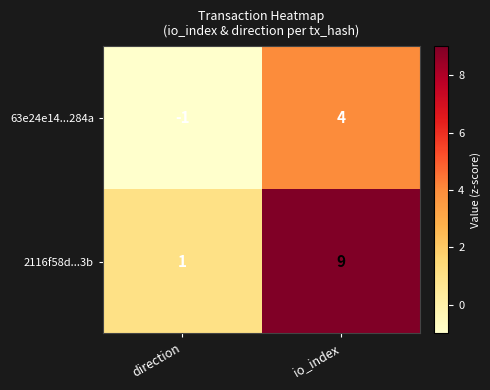

Which series changed the most between direction and io_index?

2116f58d...3b